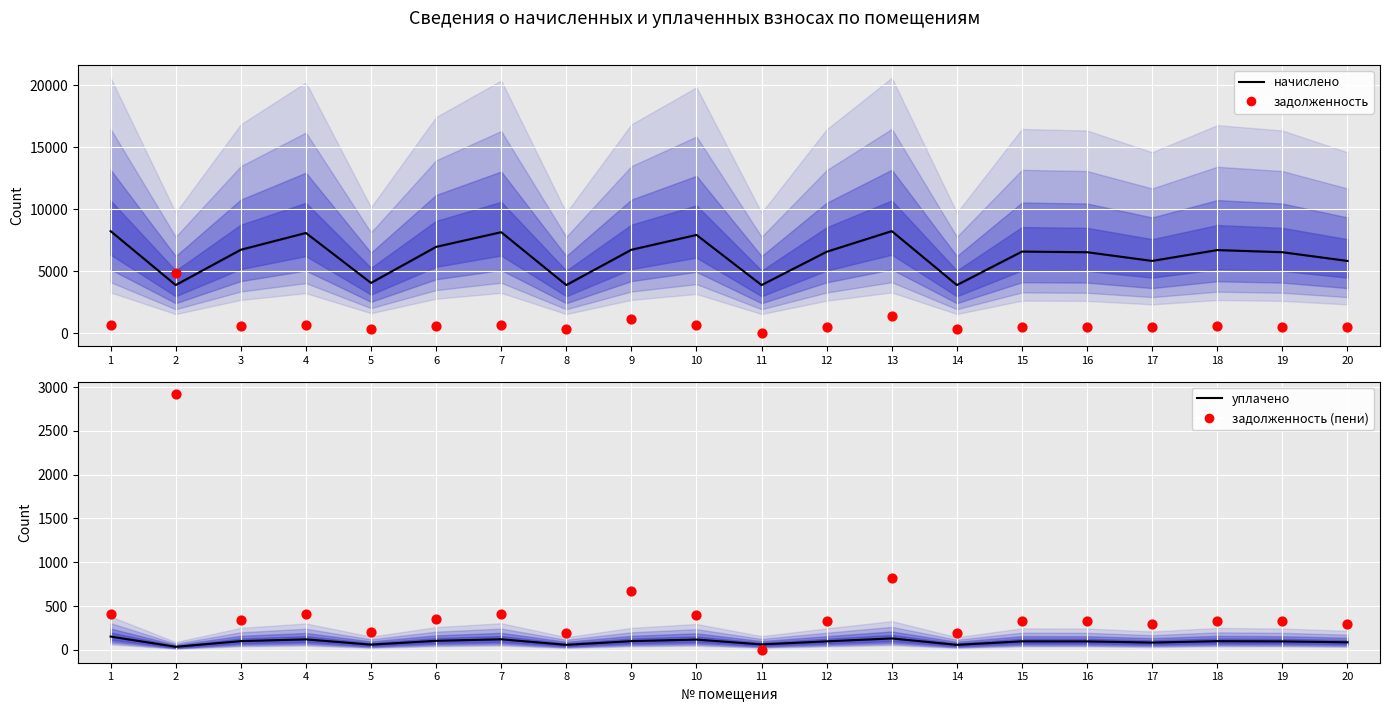

Is the value of начислено (линия) at 8 greater than the value of задолженность at 14?

Yes